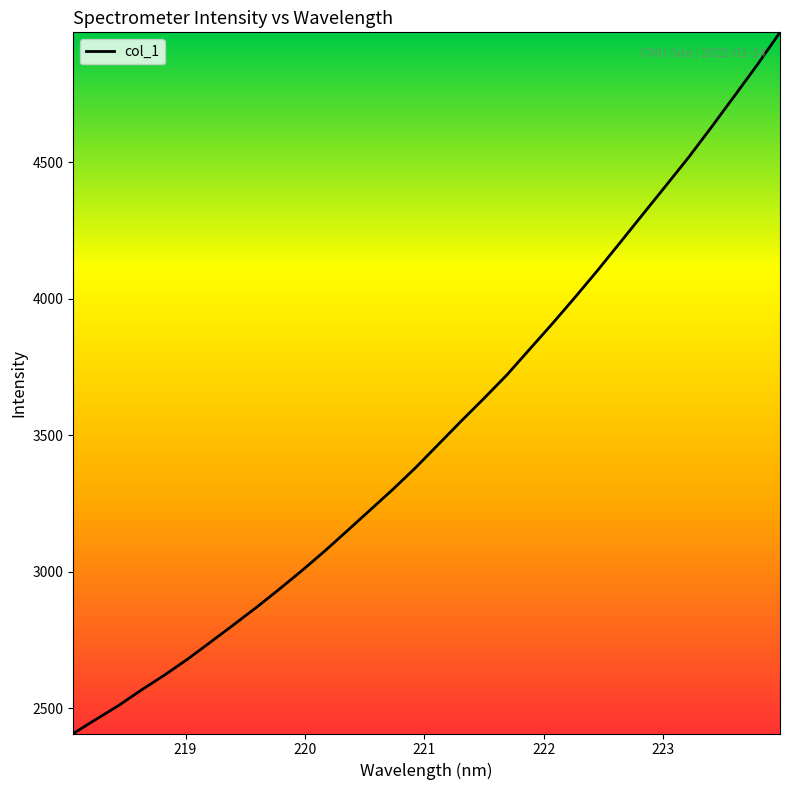

What is the difference between the maximum and minimum values?

2566.3